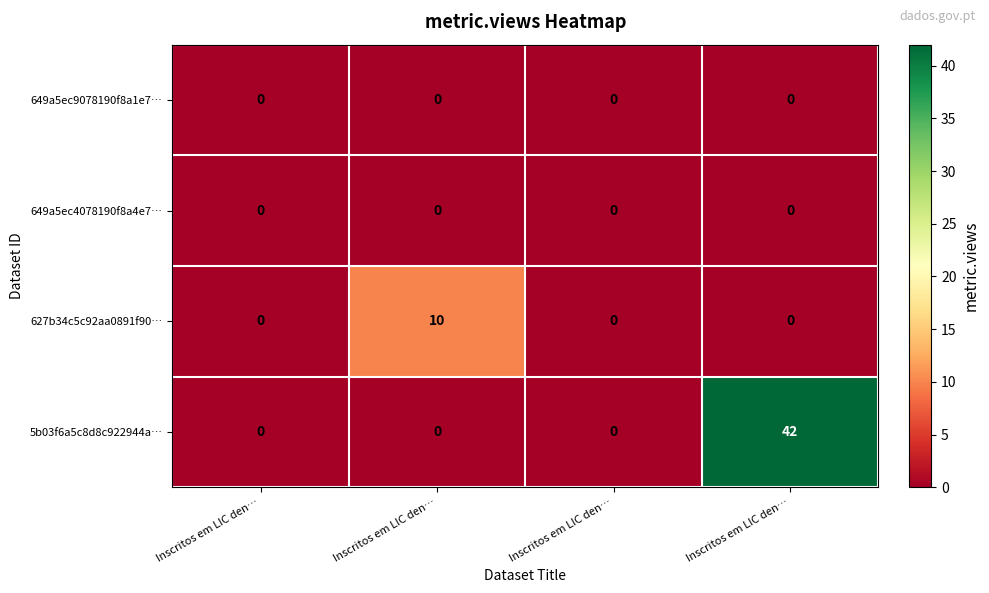

At which category is the sum across all series the highest?

Inscritos em LIC den…